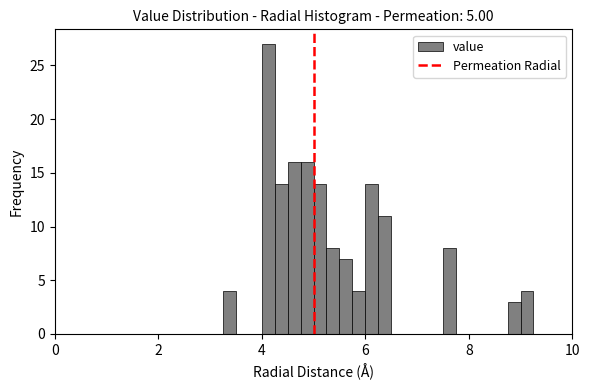

Around what value on the x-axis is the tallest bar? Give the approximate position of its centre, as read against the axis.

4.2